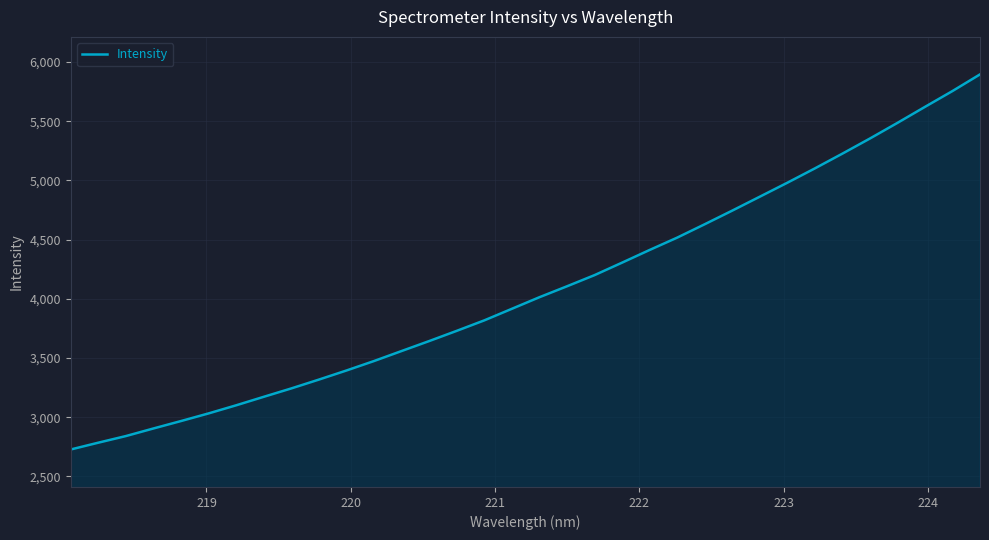

What is the greatest value displayed?

5895.3